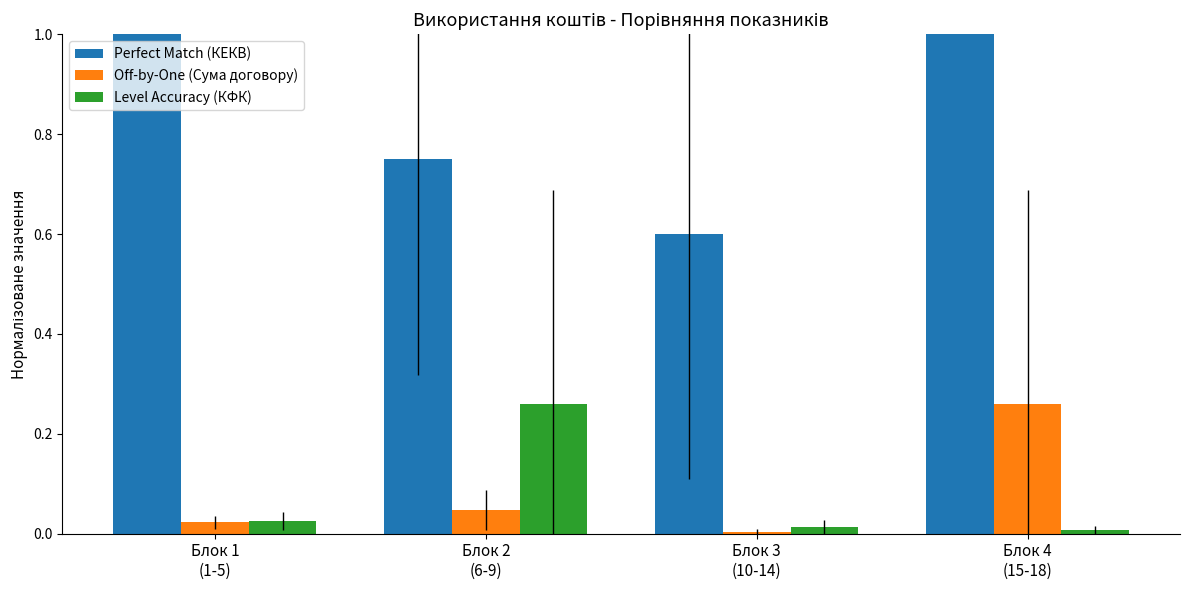

What is the total value across all series at Блок 2
(6-9)?

1.1